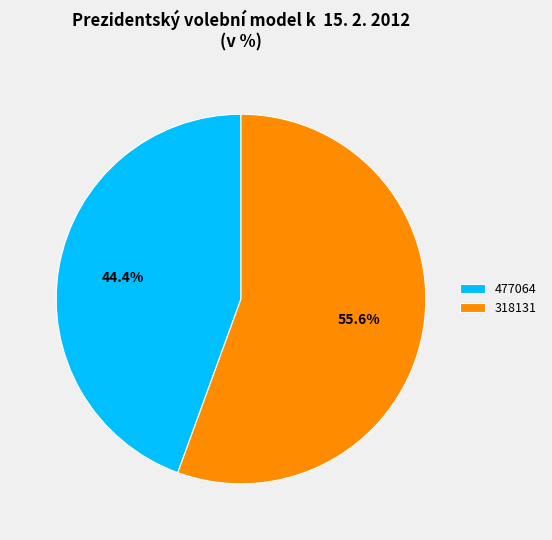

True or false: 318131 accounts for 56% of the total.

True